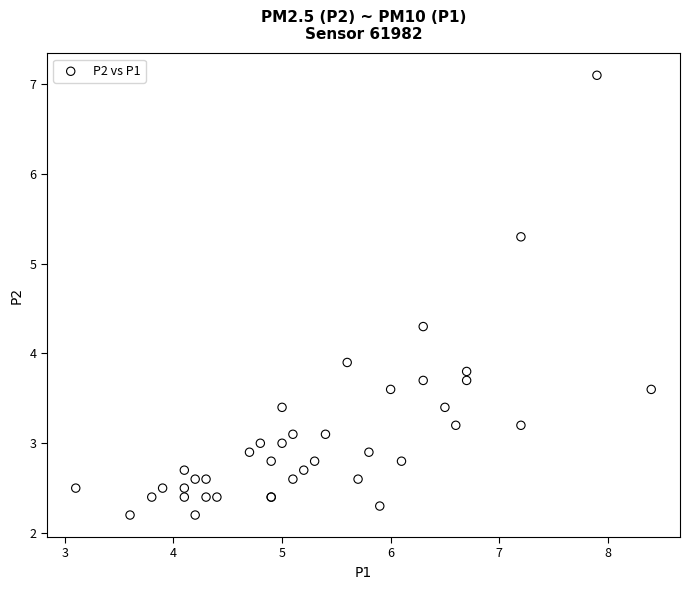

What Y value in the scatter plot is closest to 4?

3.9